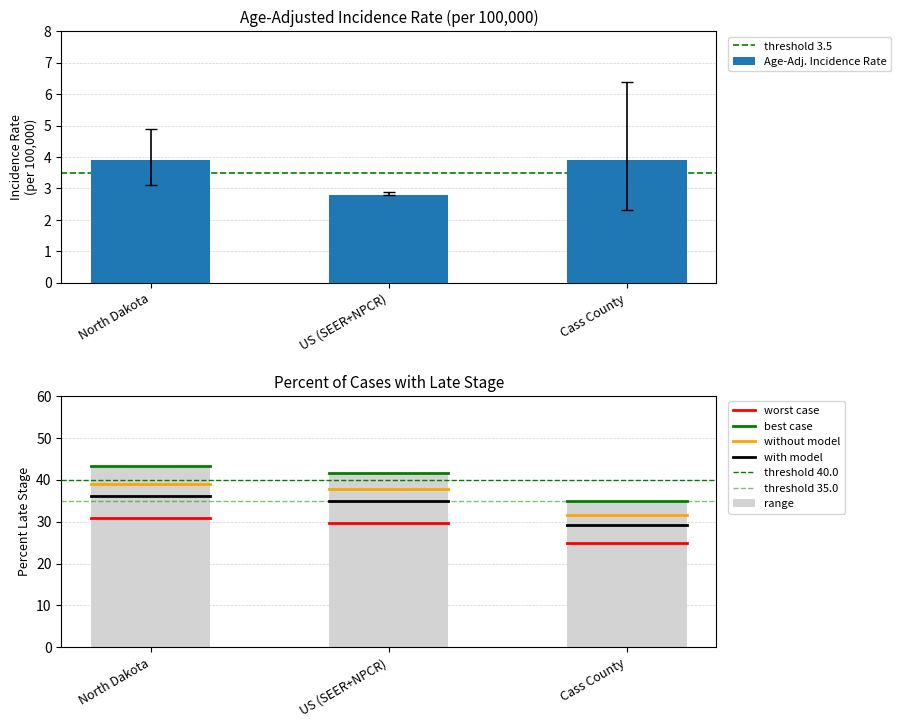

What is the average value of the Age-Adjusted Incidence Rate series?

3.5